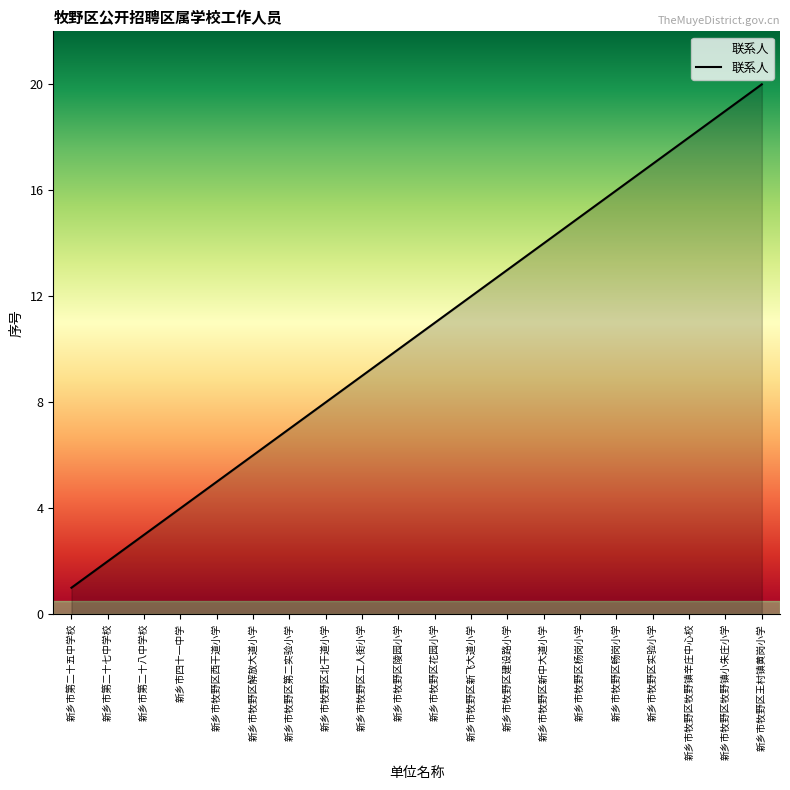

How many lines are shown in the chart?

1